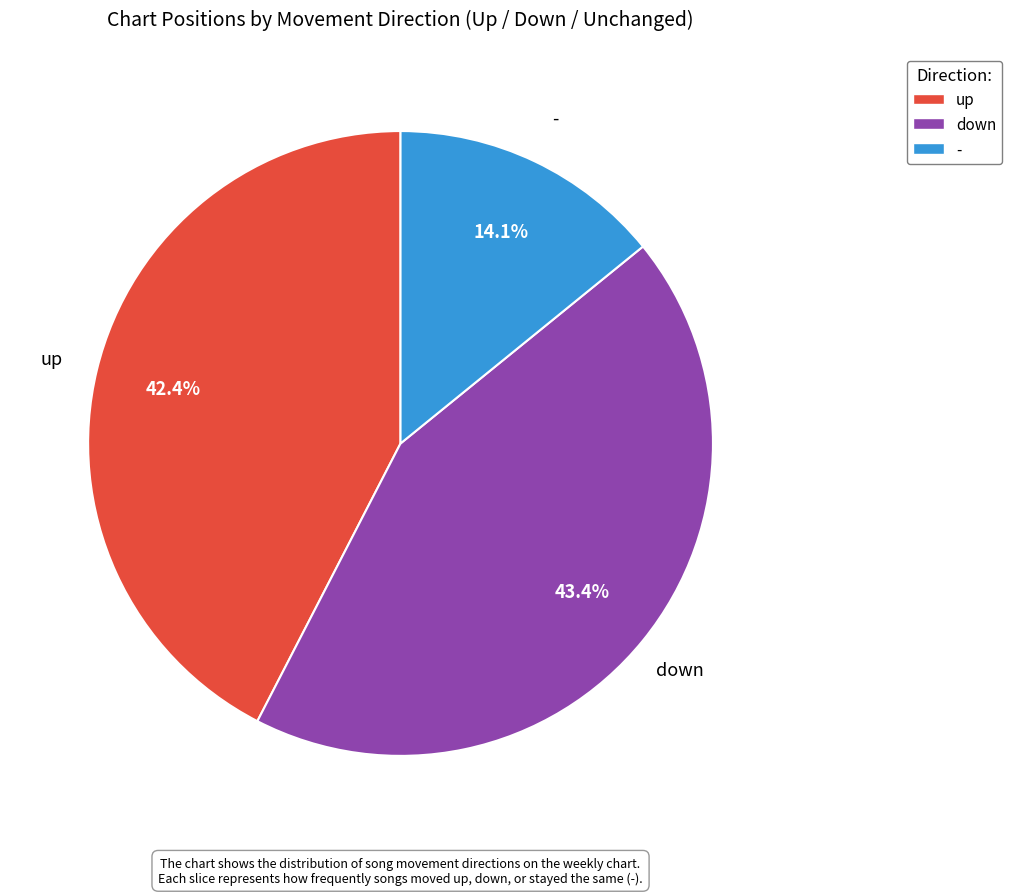

To the nearest percent, what percentage of the pie is up?

42%